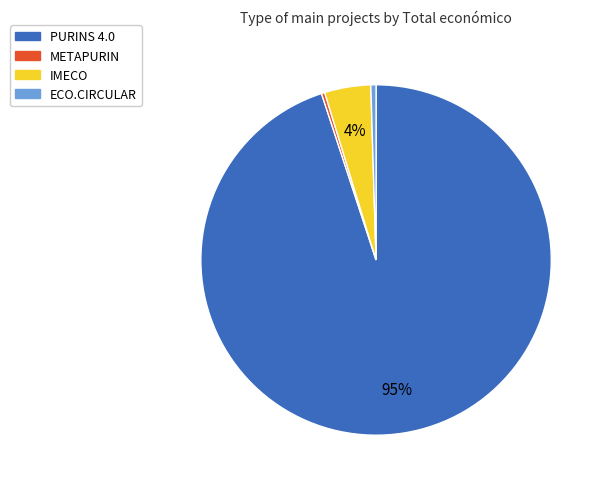

Which has a higher value, METAPURIN or PURINS 4.0?

PURINS 4.0